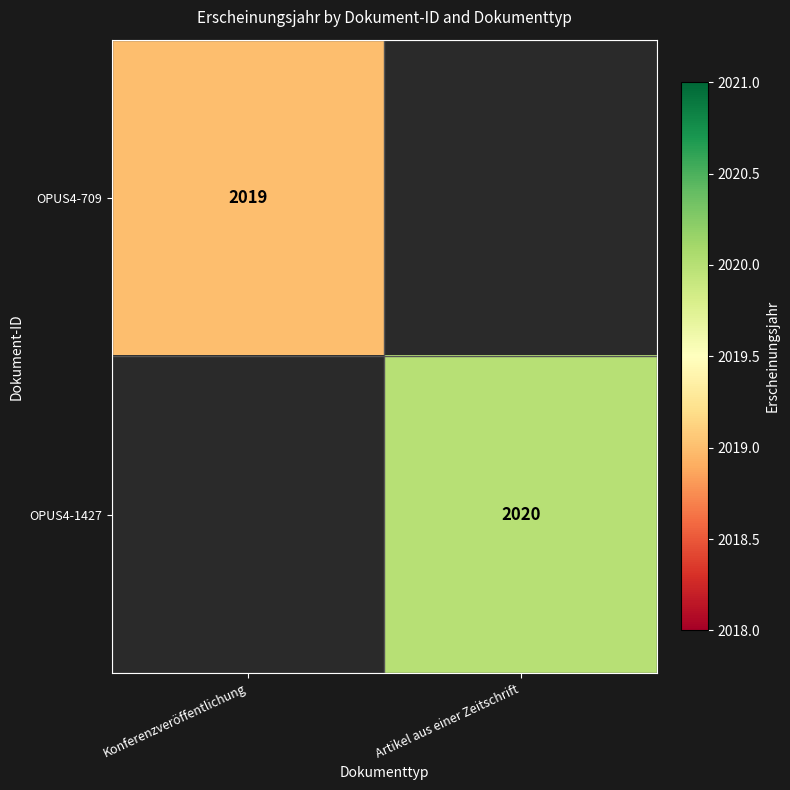

True or false: OPUS4-709 has a value of 2019 at Konferenzveröffentlichung.

True